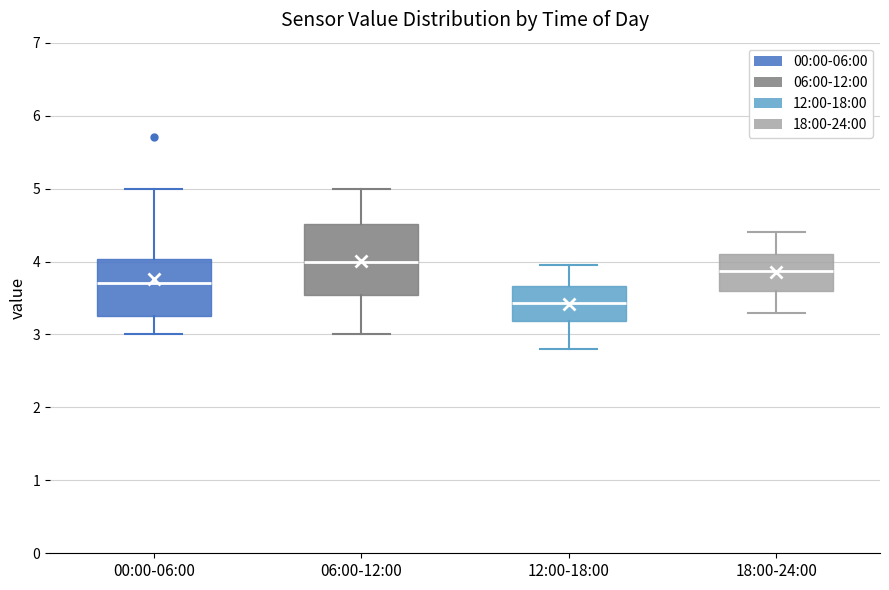

Where is the lower edge of the box for 18:00-24:00 on the y-axis? The values are not printed on the chart, so give them approximately, as read against the axis.

3.6